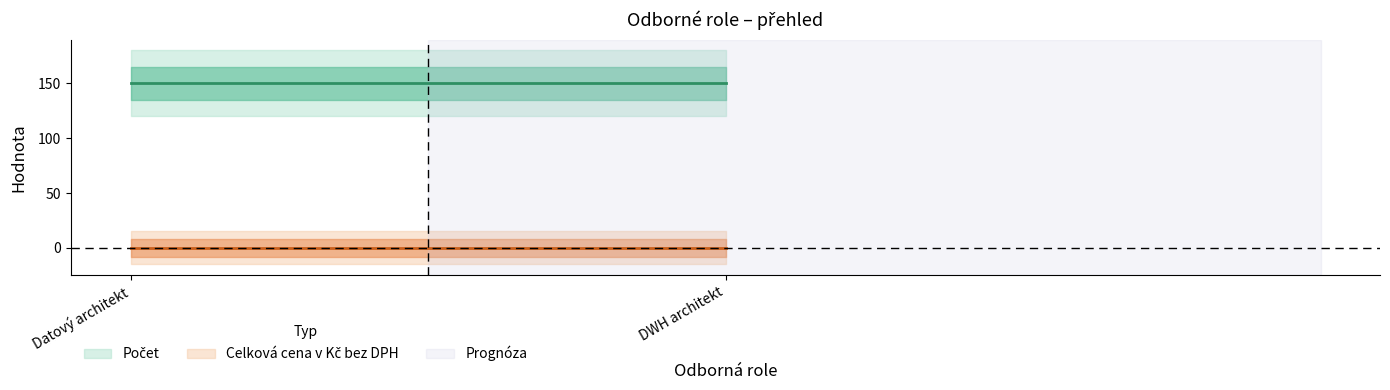

What is the label of the 2nd point from the right?

Datový architekt